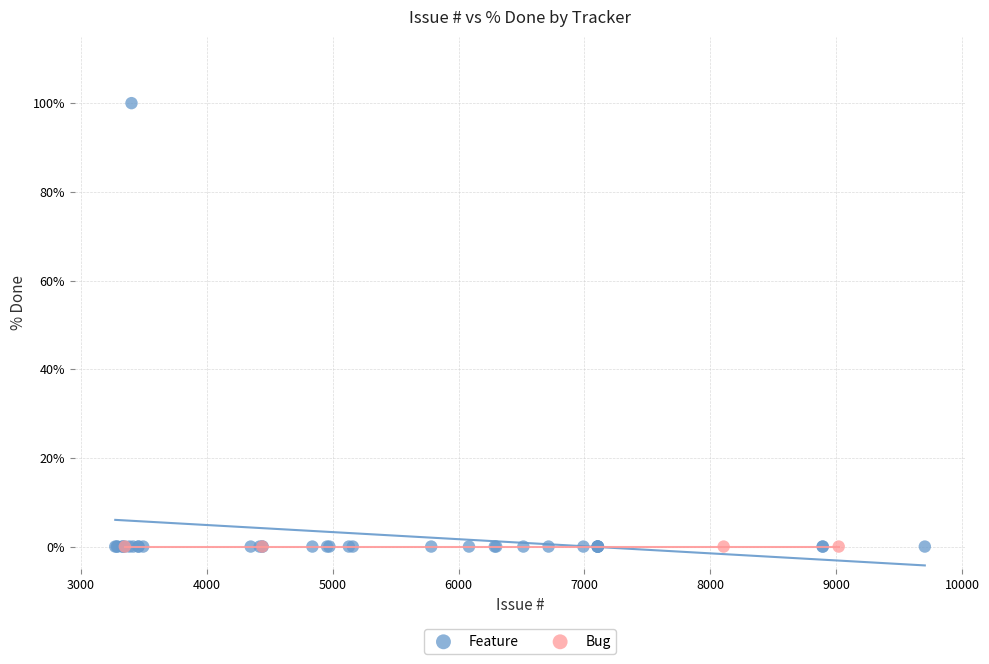

Which series contains the highest Y value?

Feature